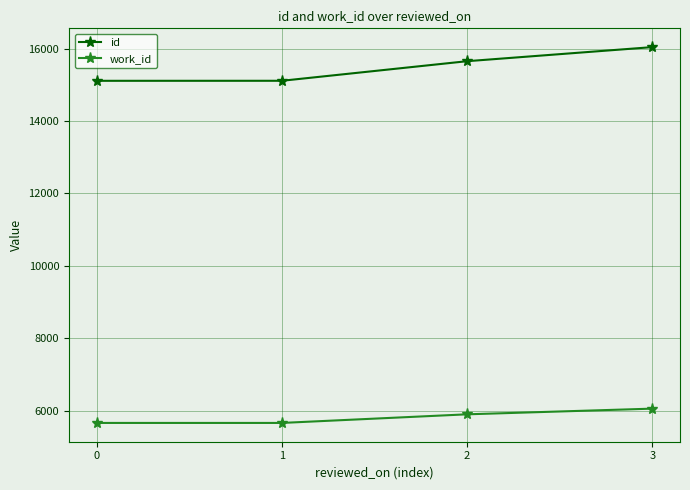

True or false: work_id and id intersect in this chart.

False